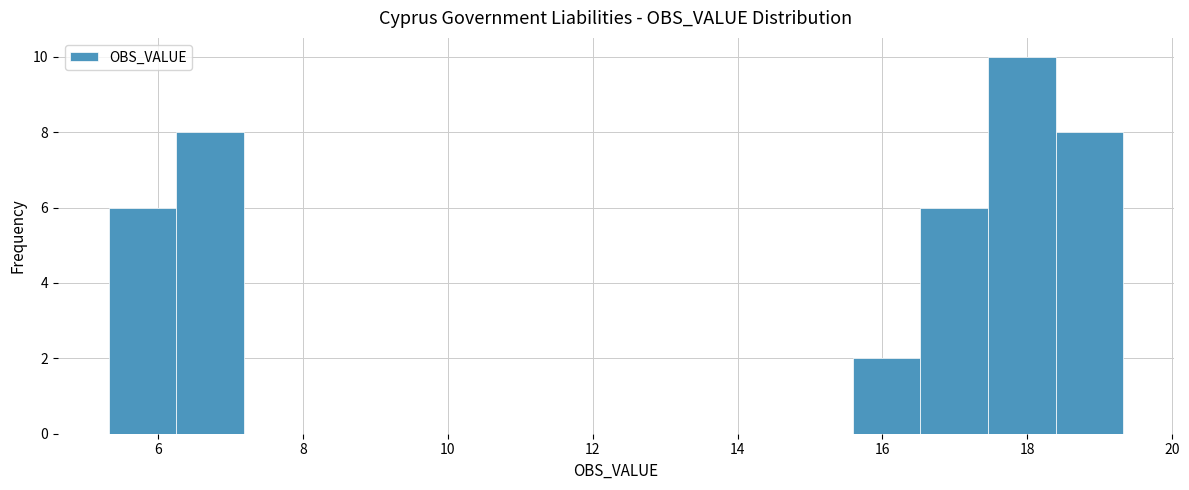

Reading left to right, transcribe this chart: for each bar, give the range it covers on the x-axis and its height. Neither the bar edges nor the heights are printed on the chart, so give them approximately, as read against the axes.

5.4 to 6.2: 6
6.2 to 7.2: 8
7.2 to 8.2: 0
8.2 to 9.0: 0
9.0 to 10.0: 0
10.0 to 11.0: 0
11.0 to 11.8: 0
11.8 to 12.8: 0
12.8 to 13.8: 0
13.8 to 14.6: 0
14.6 to 15.6: 0
15.6 to 16.6: 2
16.6 to 17.4: 6
17.4 to 18.4: 10
18.4 to 19.4: 8